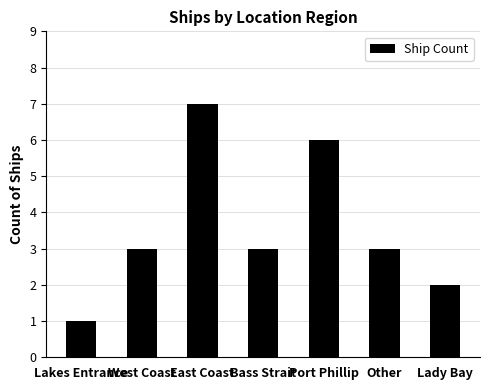

What is the sum of the values at Bass Strait and Lakes Entrance?

4